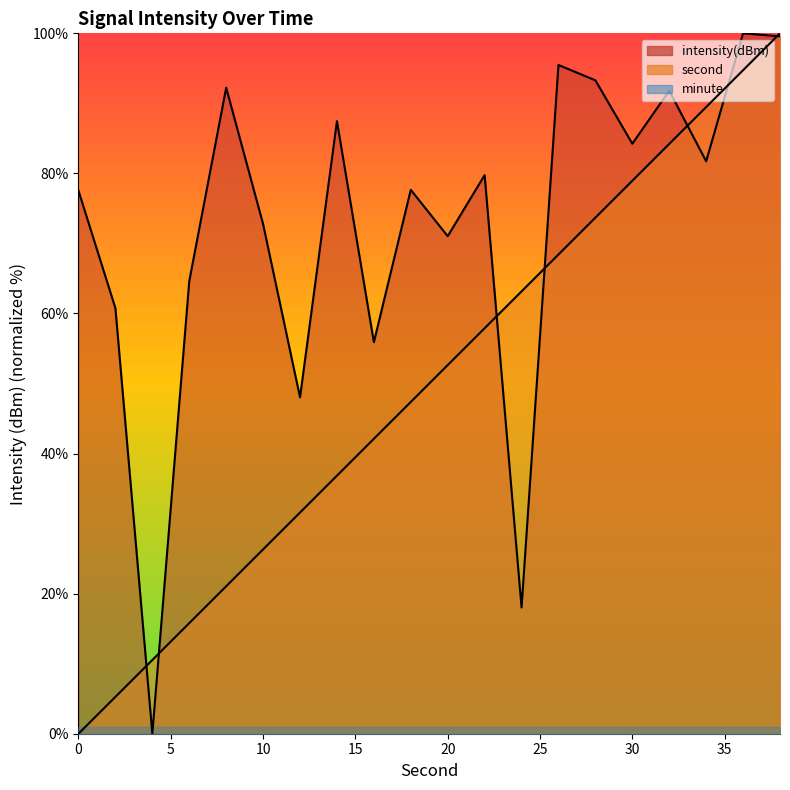

What is the average value of the second series?

50.0